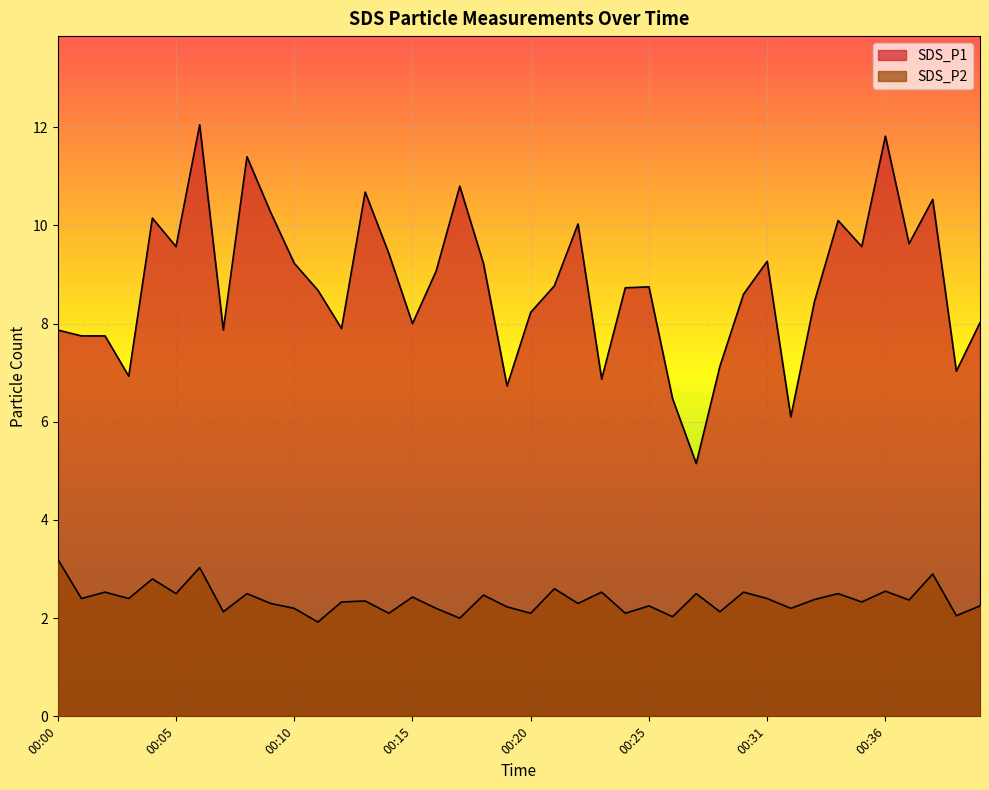

List the labels in order of SDS_P1 value, smallest first.

00:27, 00:32, 00:26, 00:19, 00:23, 00:03, 00:39, 00:28, 00:01, 00:02, 00:00, 00:07, 00:12, 00:15, 00:40, 00:20, 00:33, 00:29, 00:11, 00:24, 00:25, 00:21, 00:16, 00:10, 00:18, 00:31, 00:14, 00:05, 00:35, 00:37, 00:22, 00:34, 00:04, 00:09, 00:38, 00:13, 00:17, 00:08, 00:36, 00:06